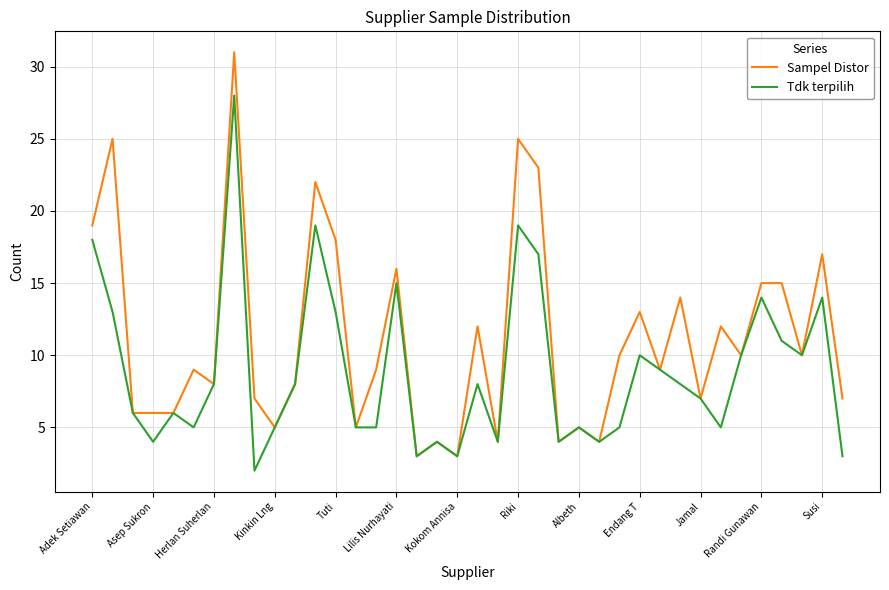

In Tdk terpilih, how many points are higher than both neighbors (excluding endpoints)?

11